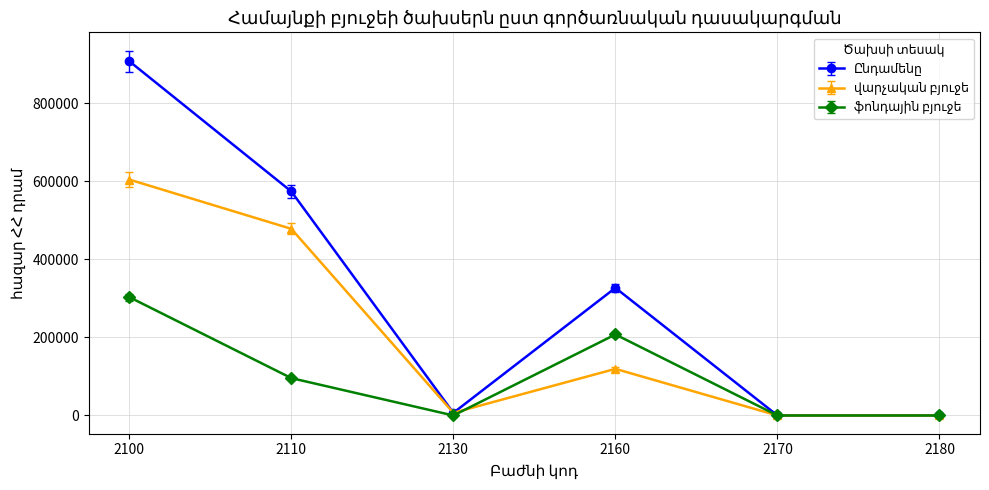

At which category is the sum across all series the highest?

2100